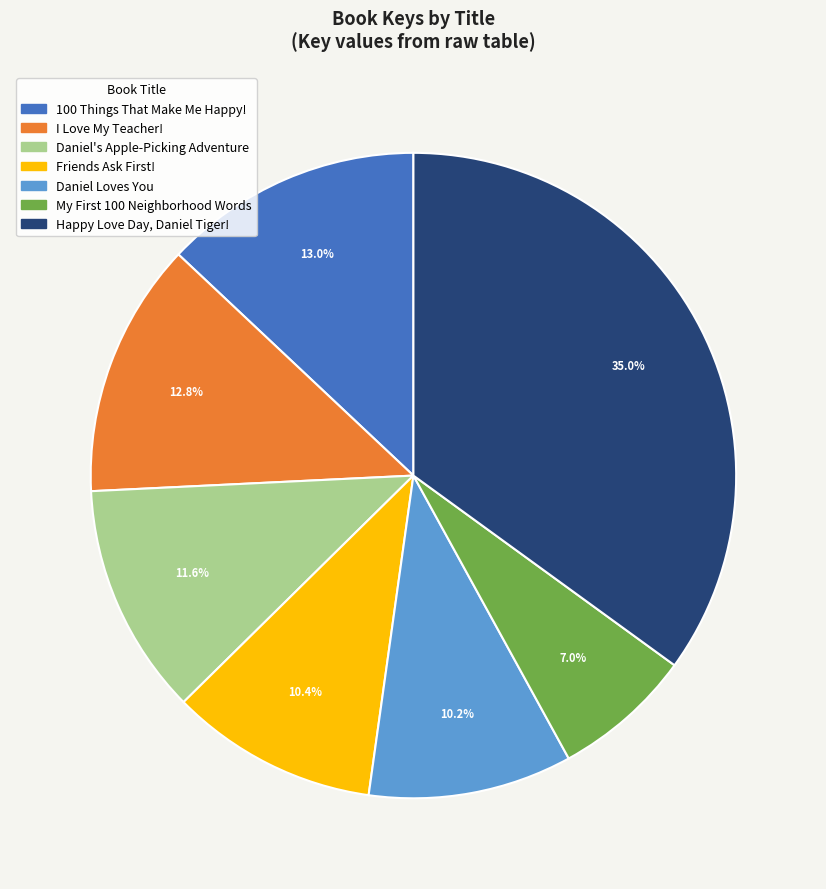

What is the smallest slice in the pie chart?

My First 100 Neighborhood Words